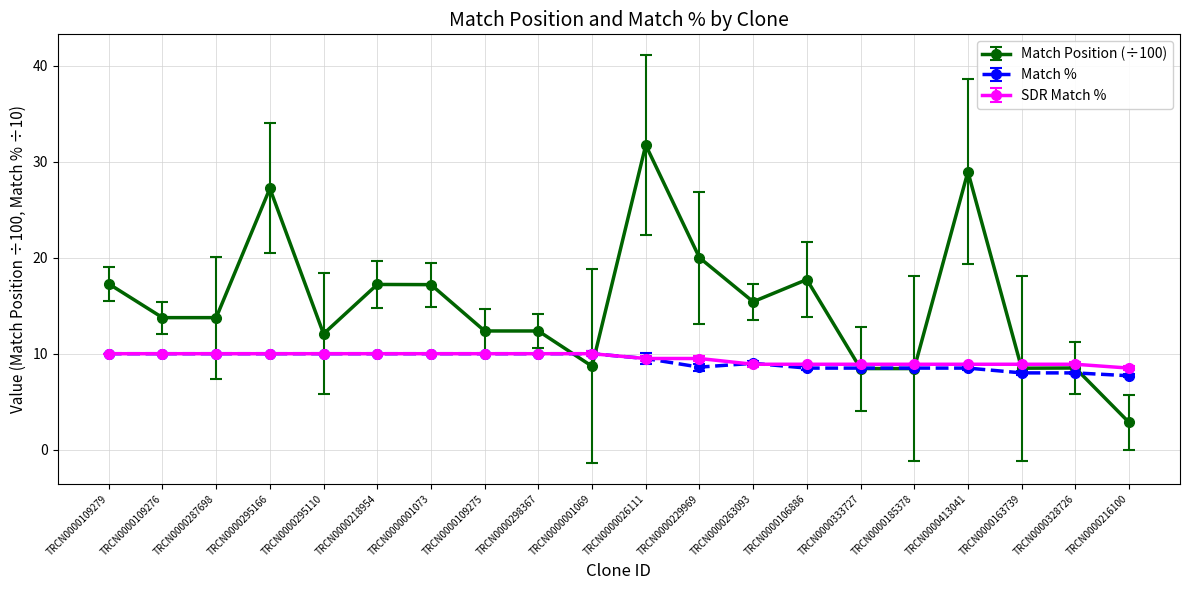

What is the difference between the highest and lowest values at TRCN0000001069?

1.3